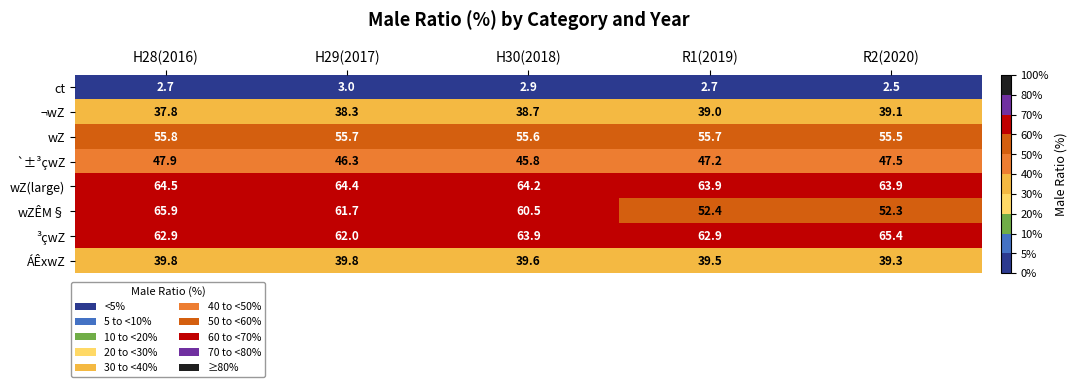

What is the spread (max minus min) of values at H28(2016)?

63.2